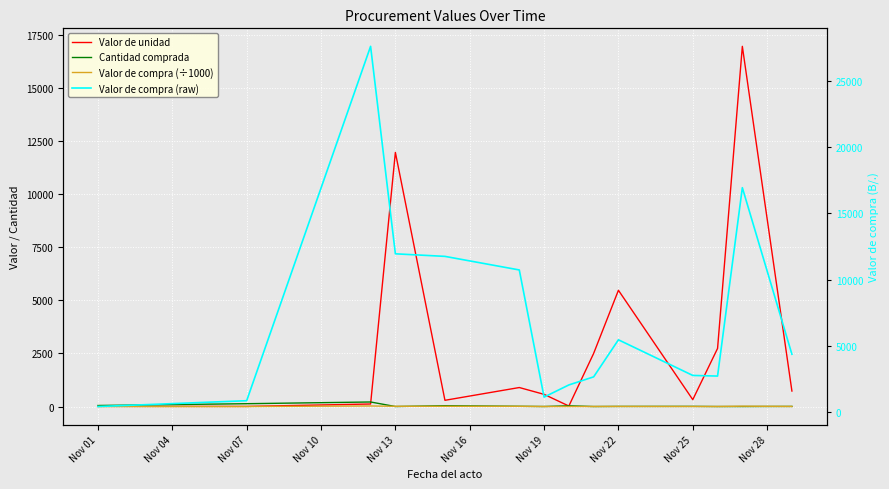

Which series has the largest total across all categories?

Valor de compra (raw)